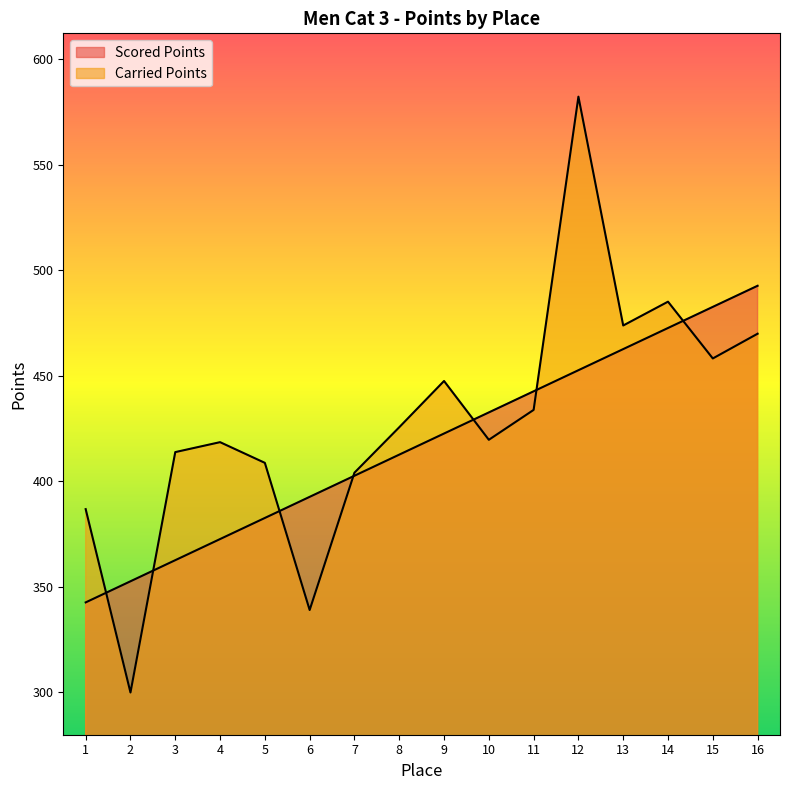

List the series in order of their overall mean, highest first.

Carried Points, Scored Points